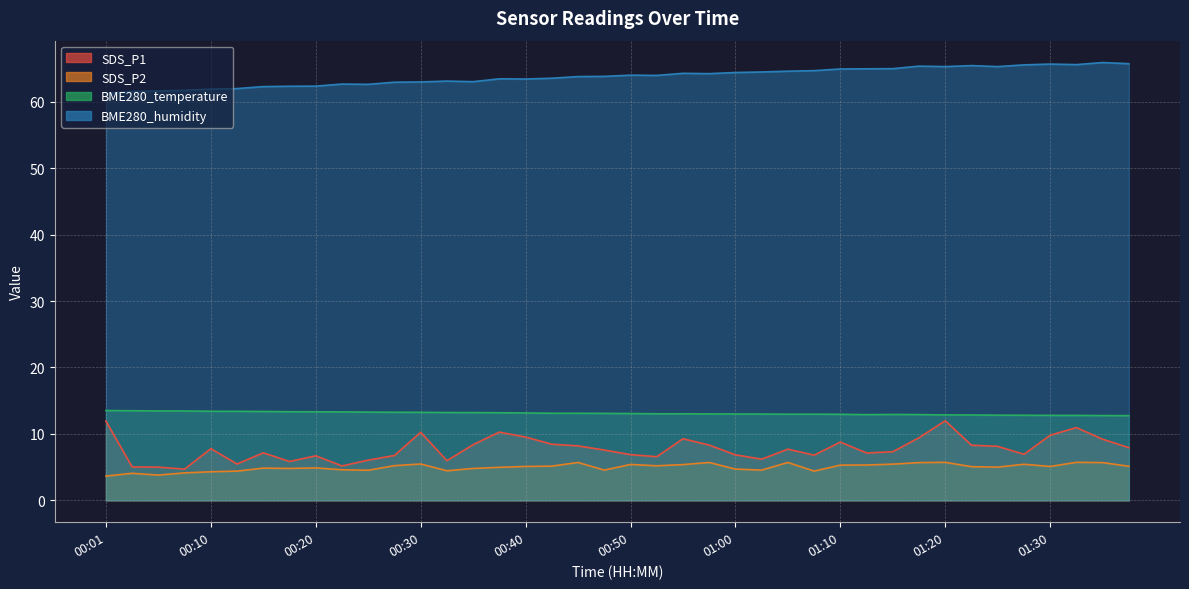

True or false: BME280_temperature and SDS_P2 intersect in this chart.

False